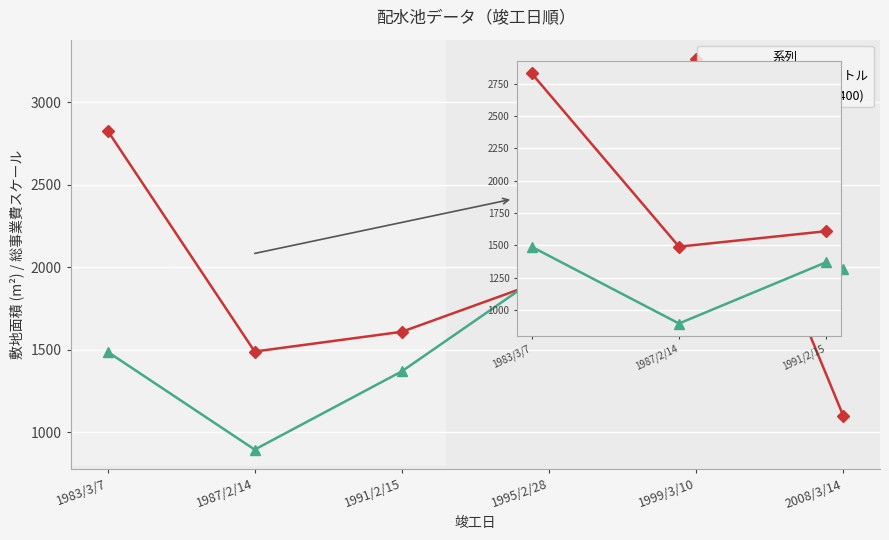

Is the value of 敷地面積_平方メートル at 1987/2/14 greater than the value of 総事業費_億円 (×400) at 1983/3/7?

Yes